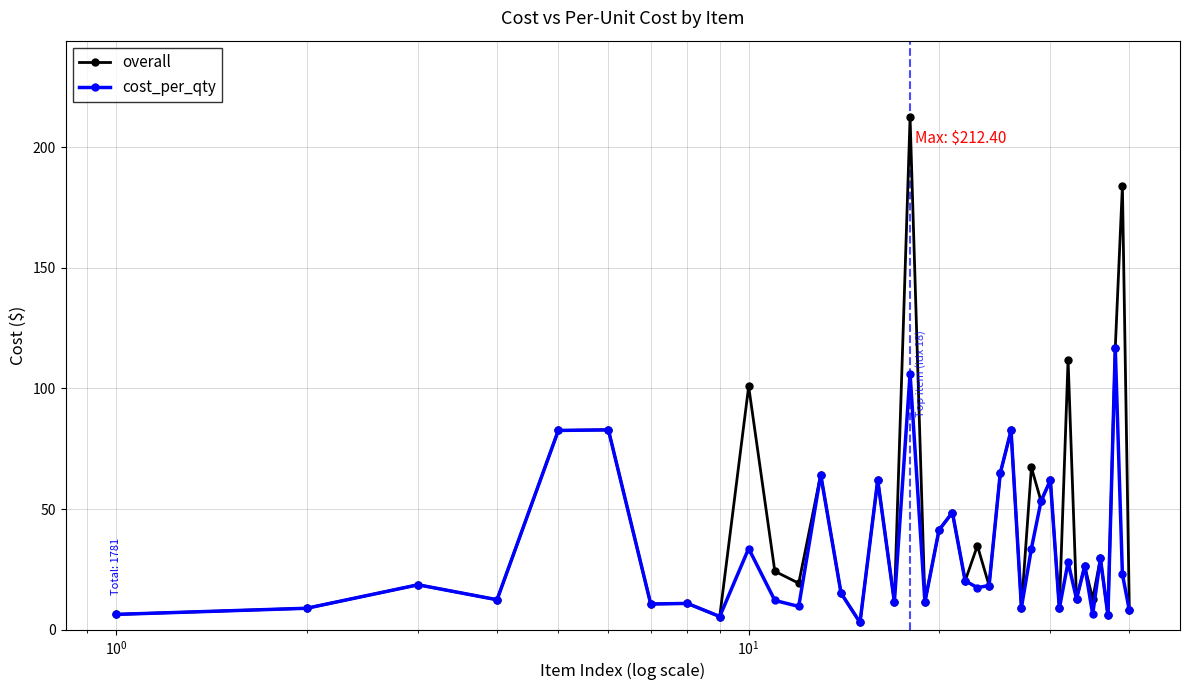

Which series has the widest spread of values?

overall